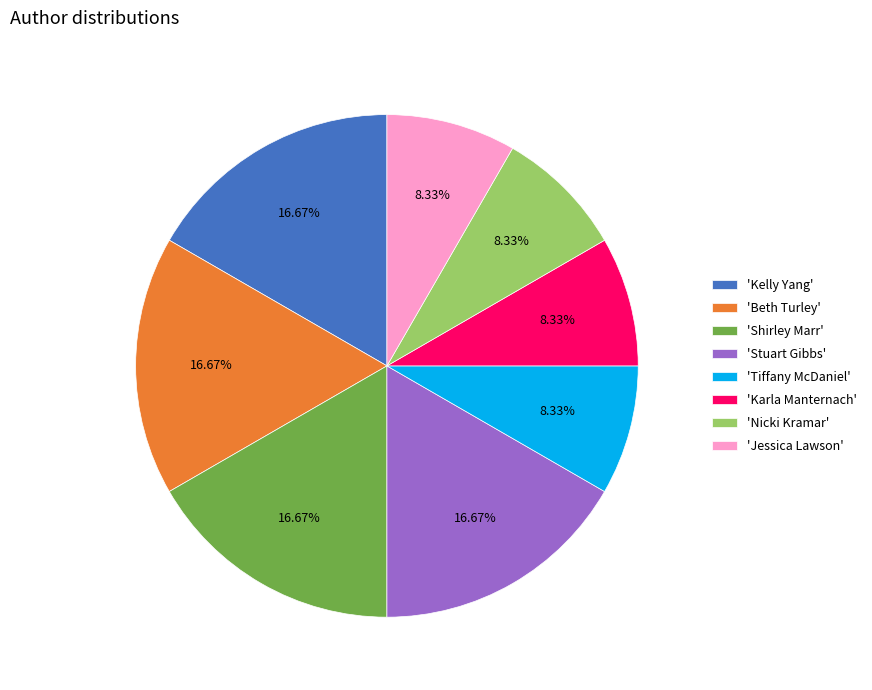

Is the sum of 'Kelly Yang' and 'Shirley Marr' greater than half?

No